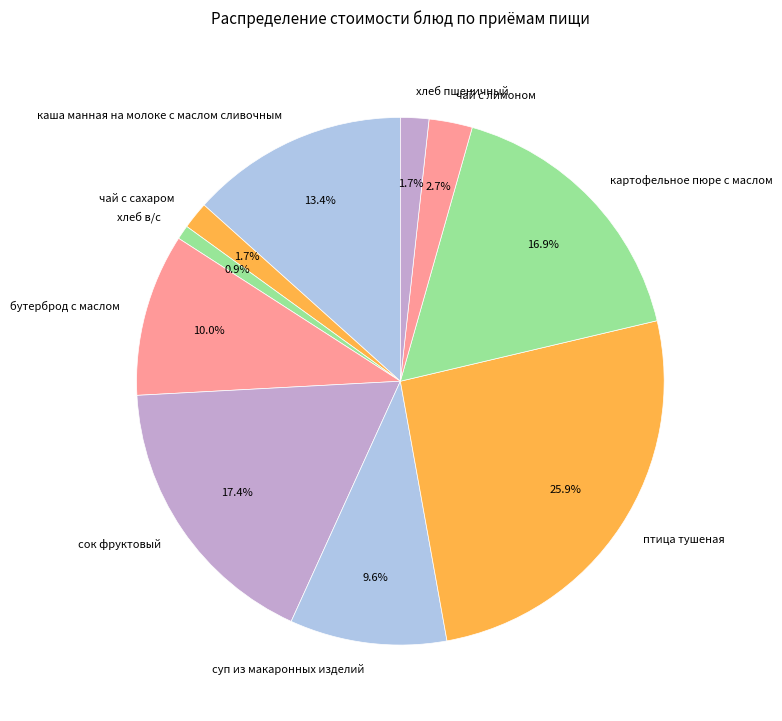

Does чай с лимоном account for over 50% of the chart?

No